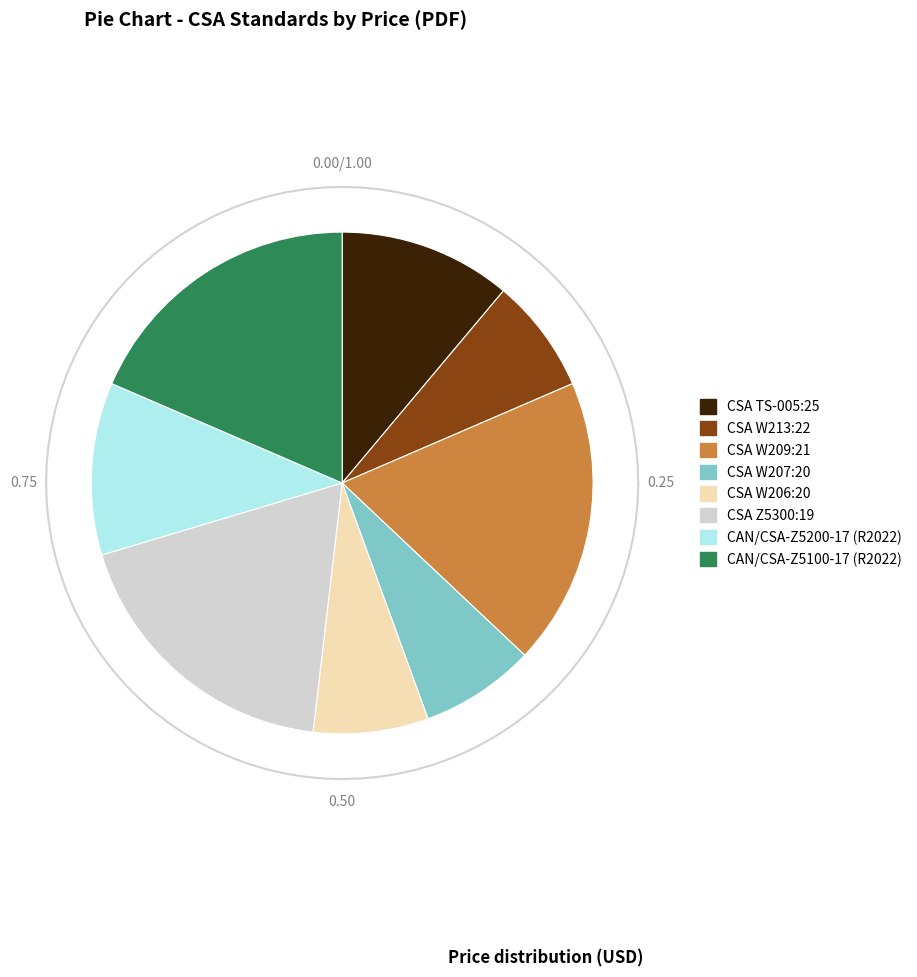

To the nearest percent, what is the difference between the largest and smallest slice percentages?

11%